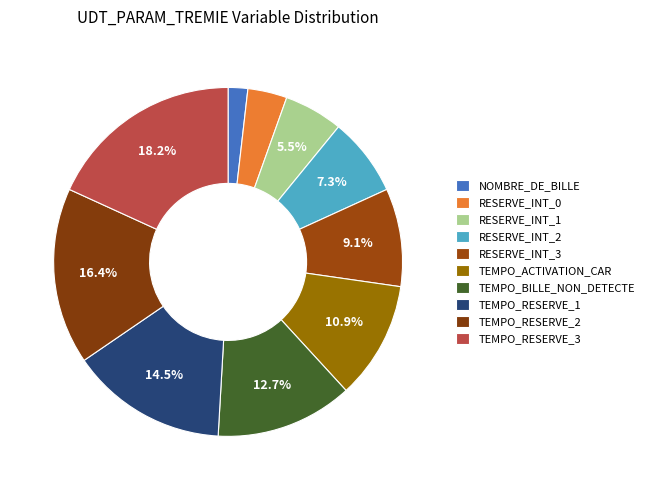

How much of the chart is everything except RESERVE_INT_0?

96.4%